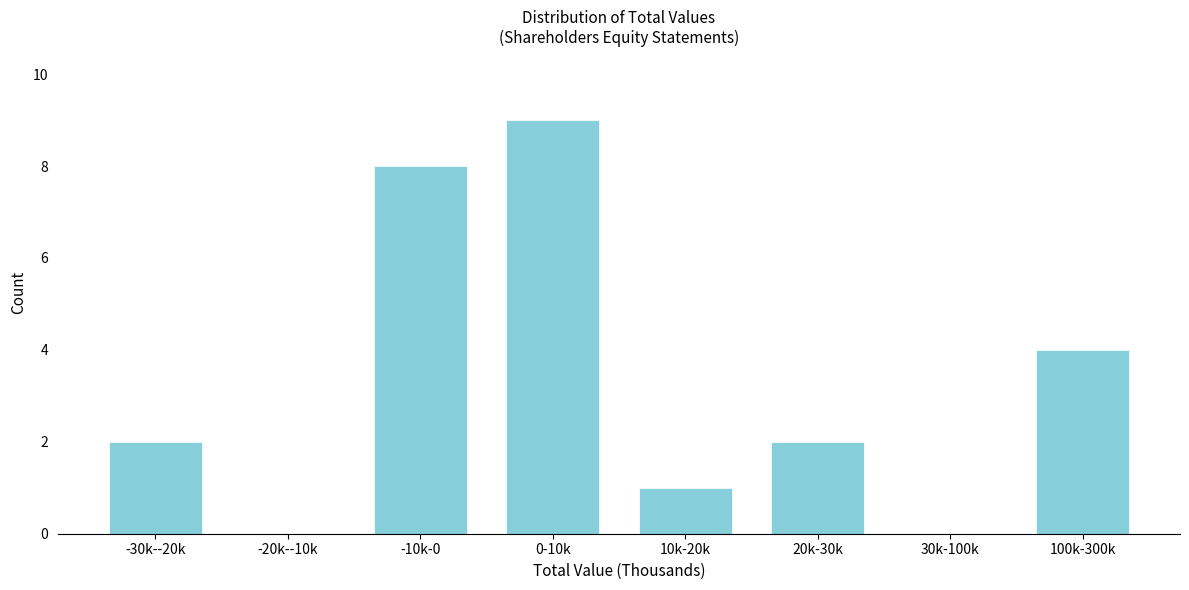

Reading right to left, list all the values displayed in this chart.

100k-300k=4	30k-100k=0	20k-30k=2	10k-20k=1	0-10k=9	-10k-0=8	-20k--10k=0	-30k--20k=2